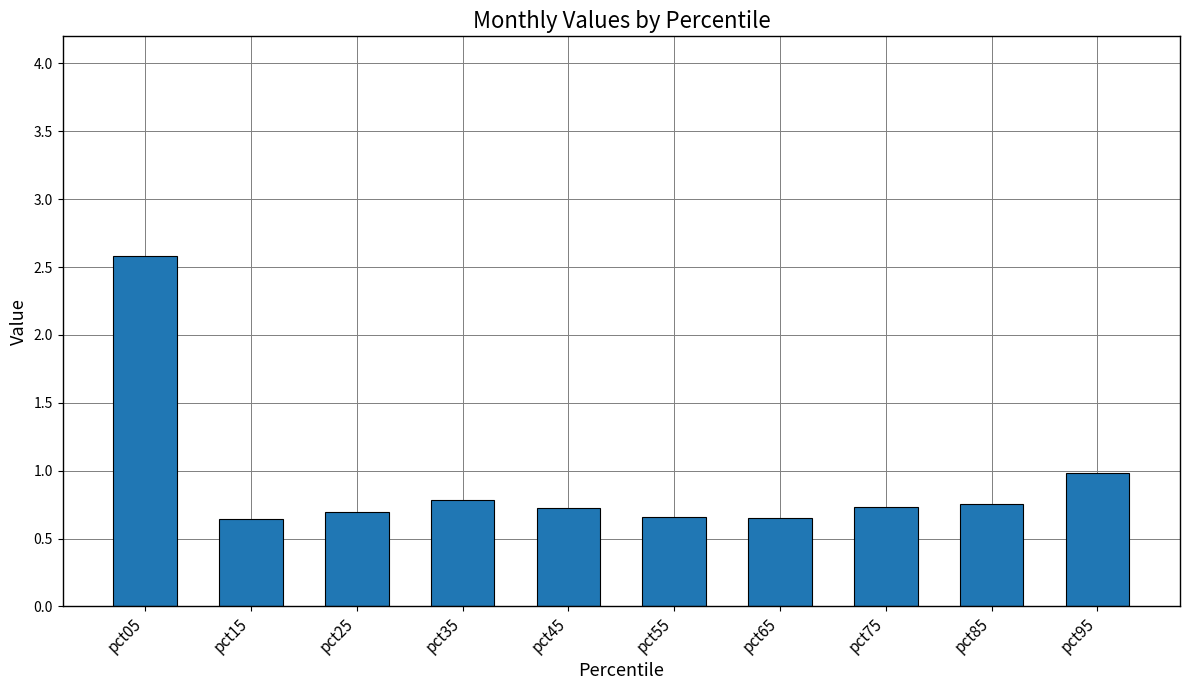

Count the number of categories in the chart.

10